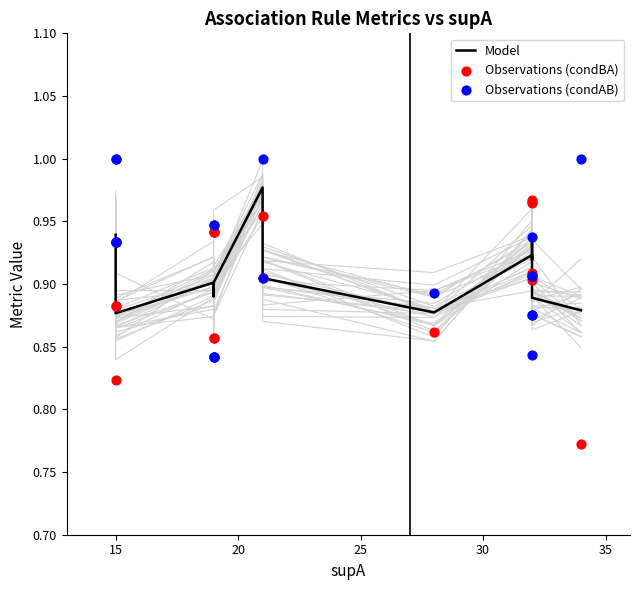

What are all the series names shown in the legend?

Model, Observations (condBA), Observations (condAB)